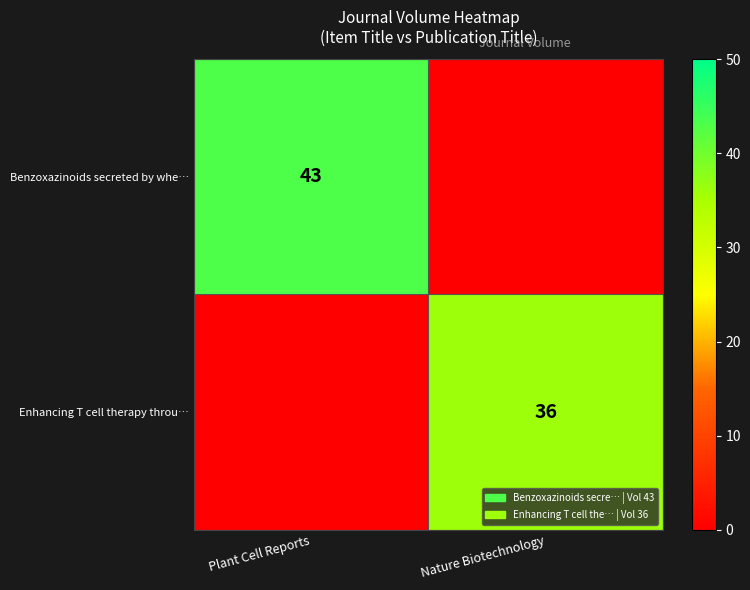

The Enhancing T cell therapy throu… series shows 11 at Nature Biotechnology. True or false?

False